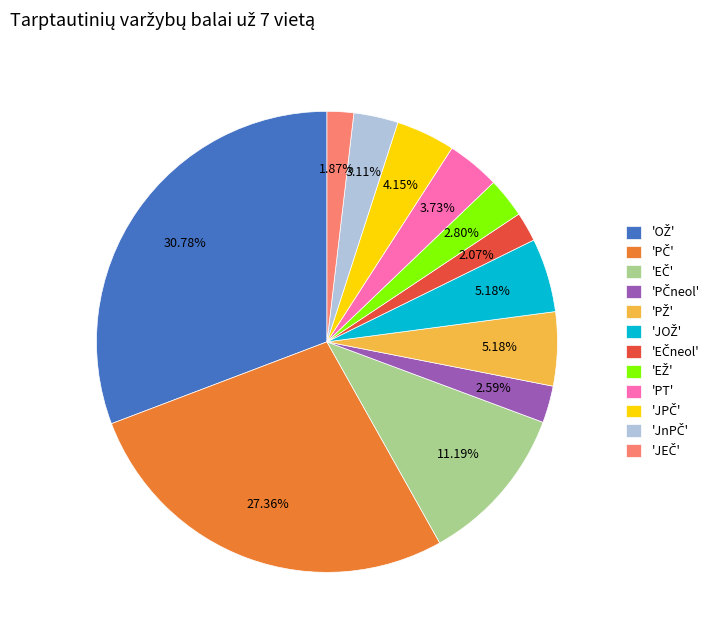

Is there a majority slice in this chart?

No